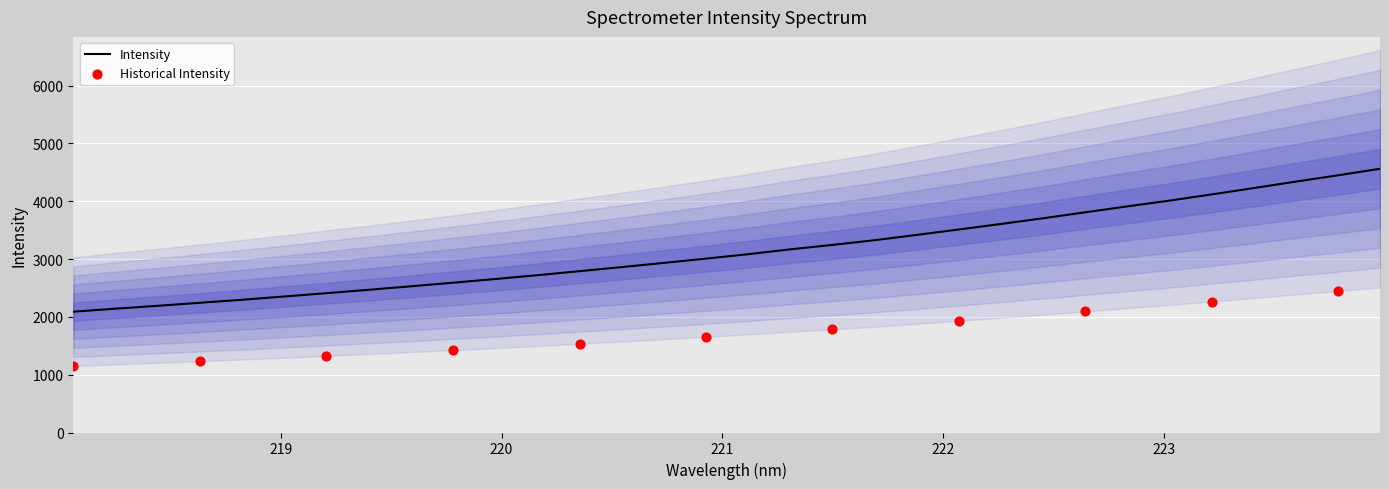

Approximately how many times larger is the value at 223.0264 compared to 221.4993?

1.2